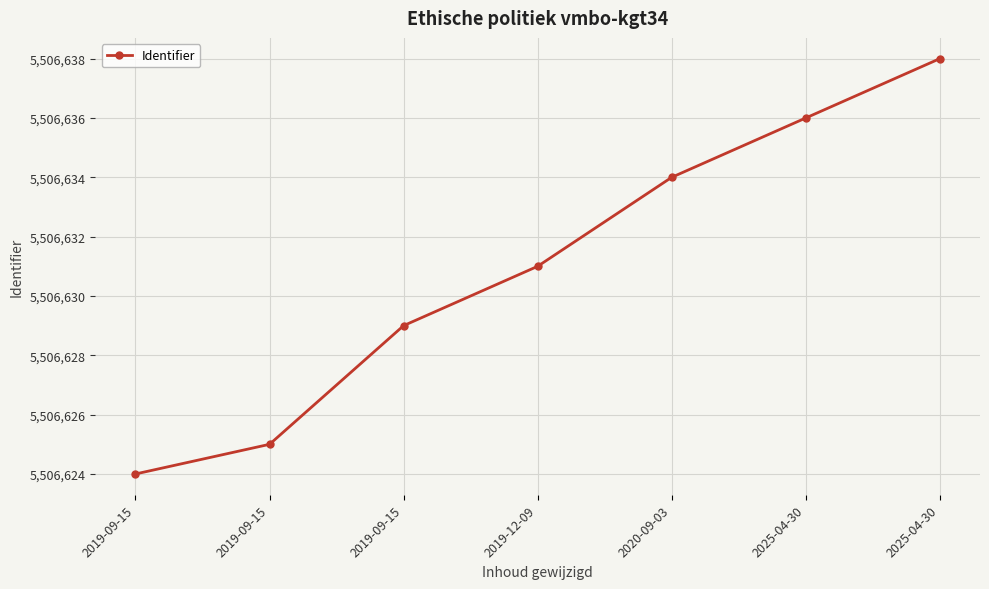

Does the chart have visible grid lines?

Yes